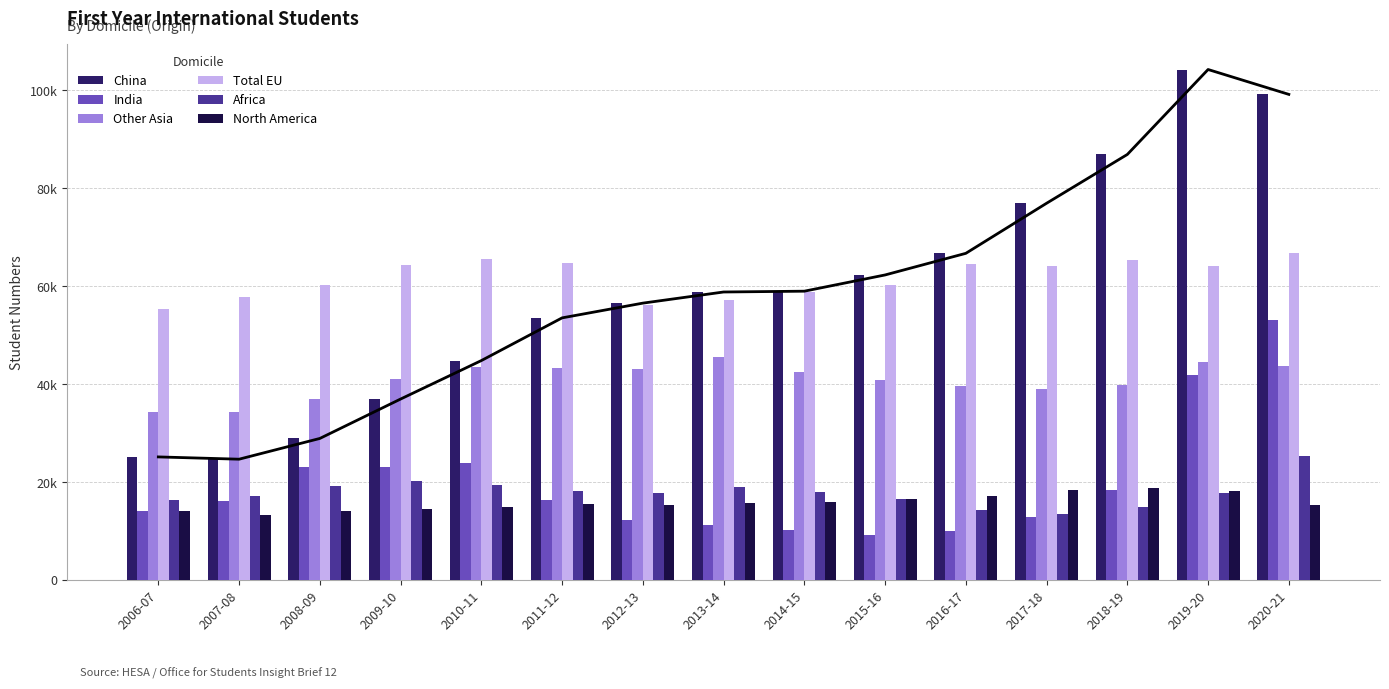

Which series has the largest range (max minus min)?

China